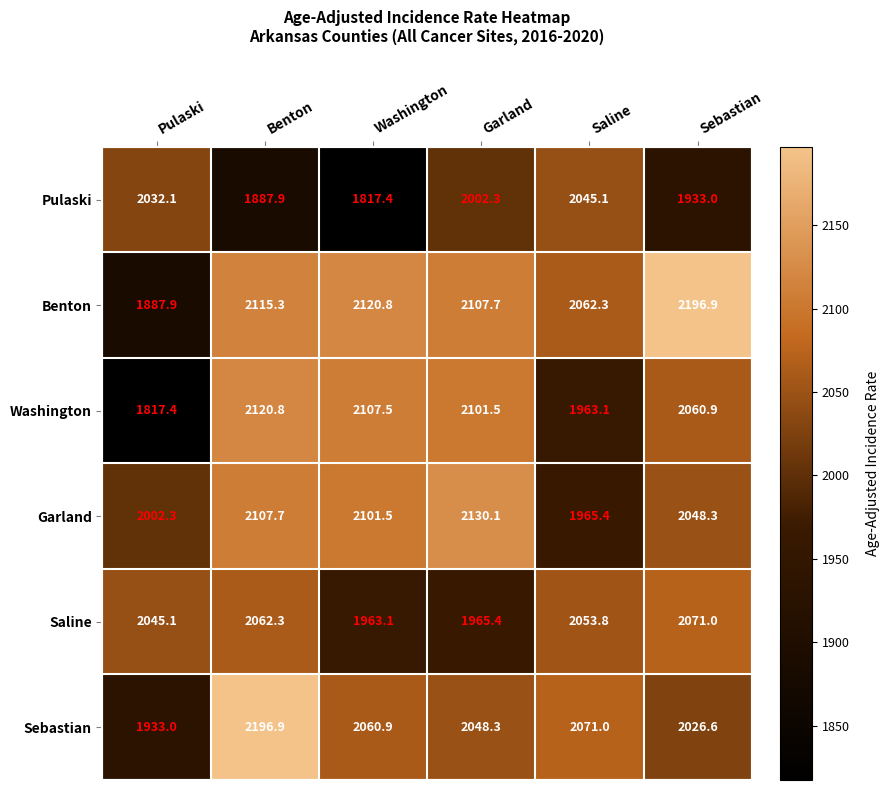

What is the sum of the Sebastian values at Sebastian and Garland?

4074.9